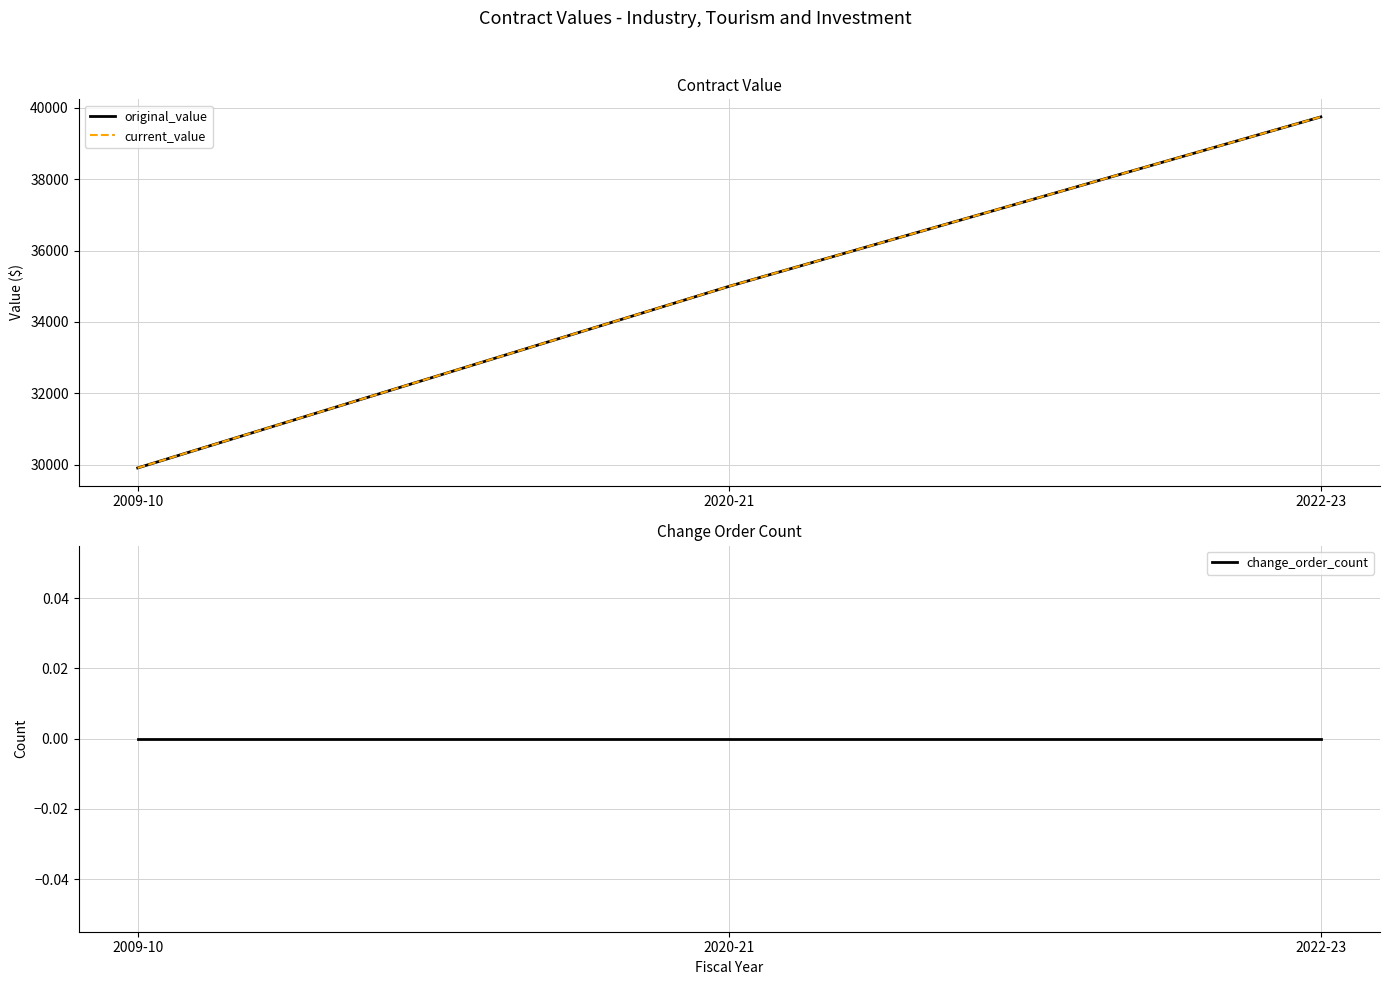

The current_value series shows 54566.4 at 2022-23. True or false?

False